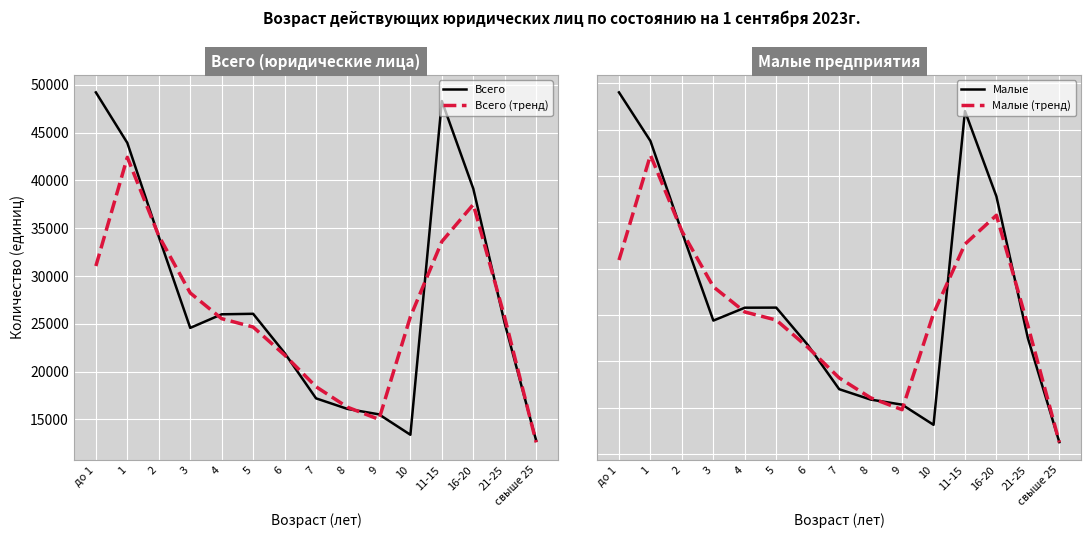

Is the value of Всего at 3 greater than the value of Малые at 8?

Yes